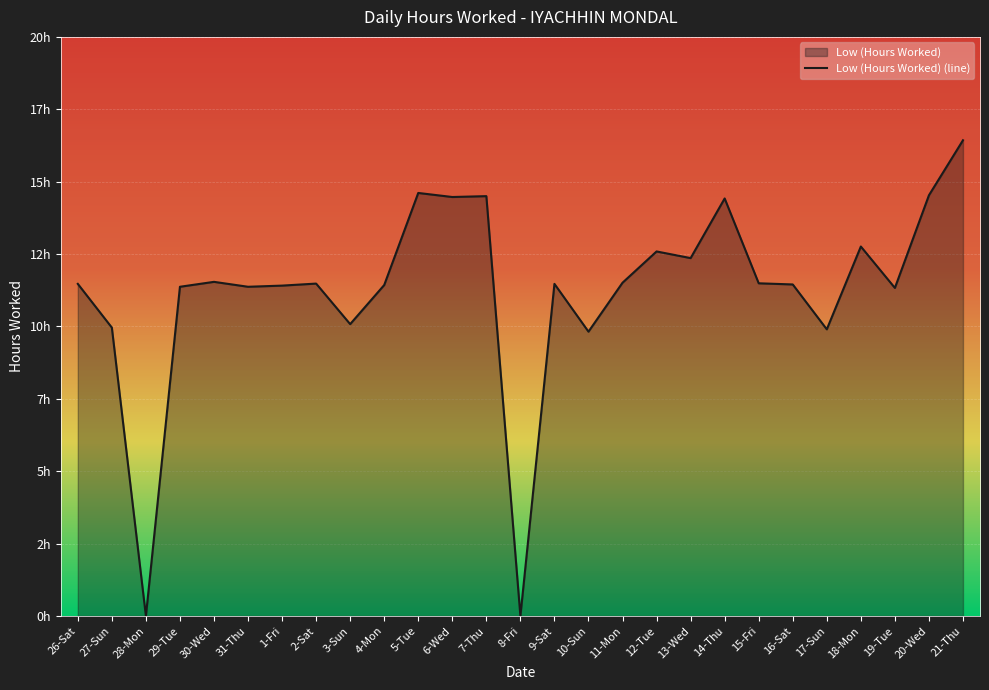

True or false: the data shows 24.3 at 14-Thu.

False